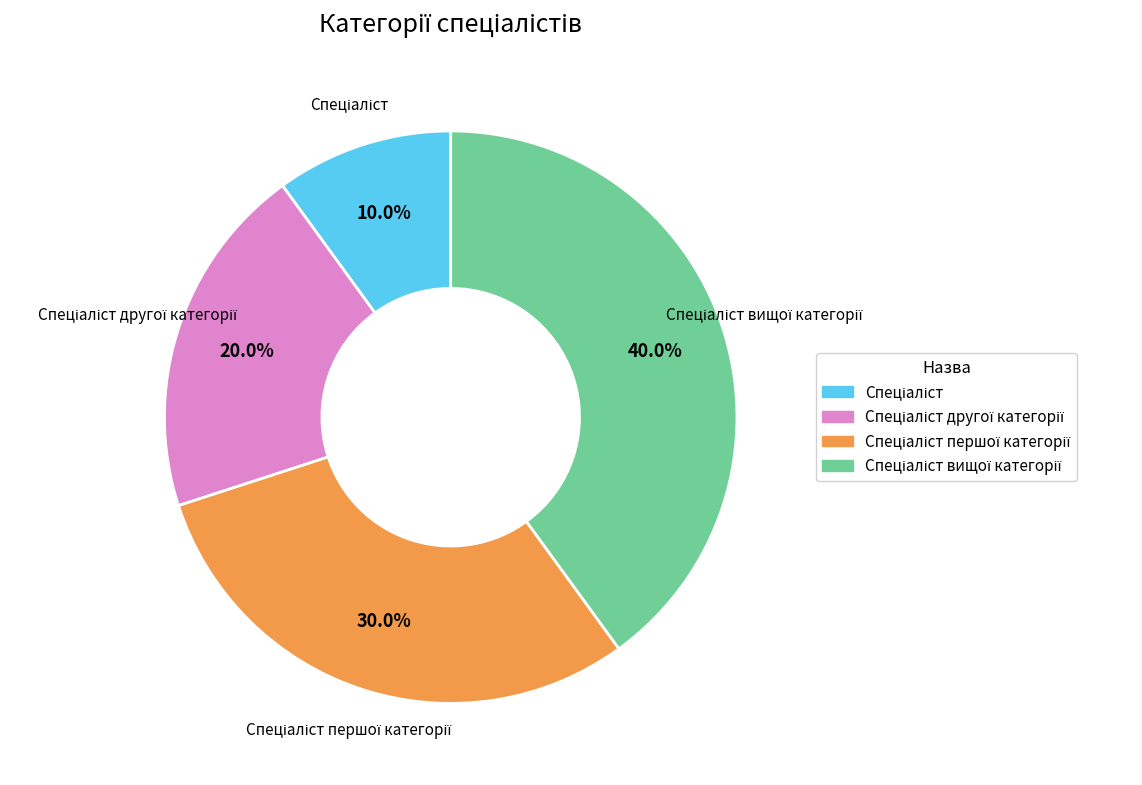

Does any single category account for the majority?

No